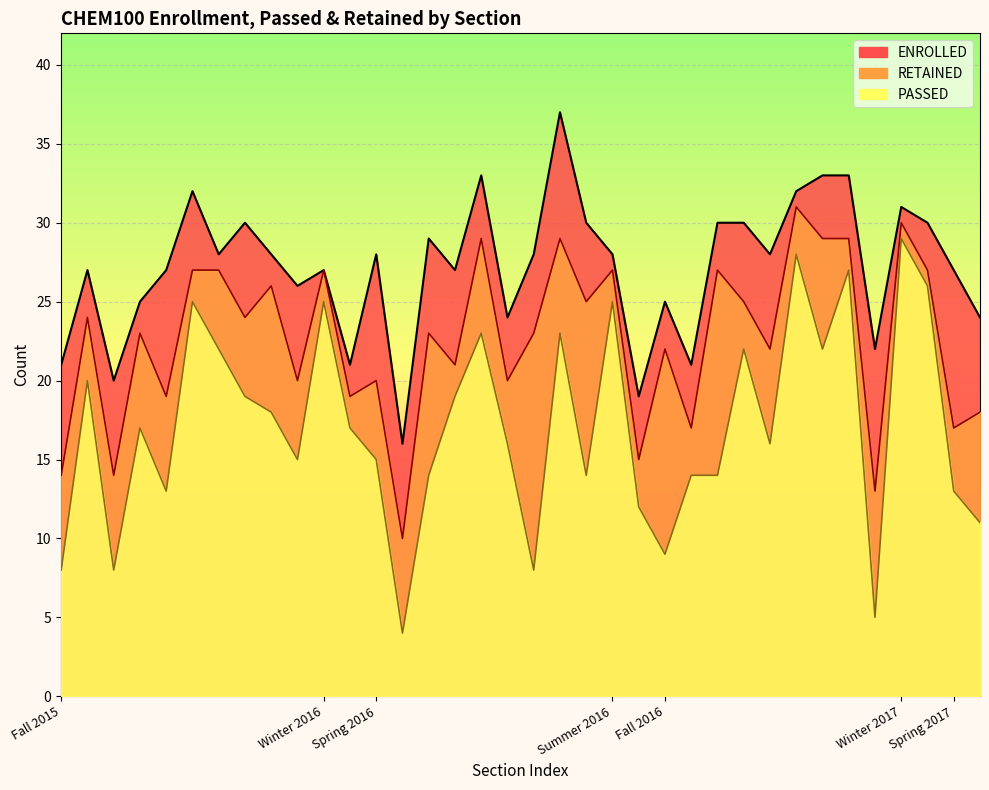

Which series has the largest total across all categories?

ENROLLED